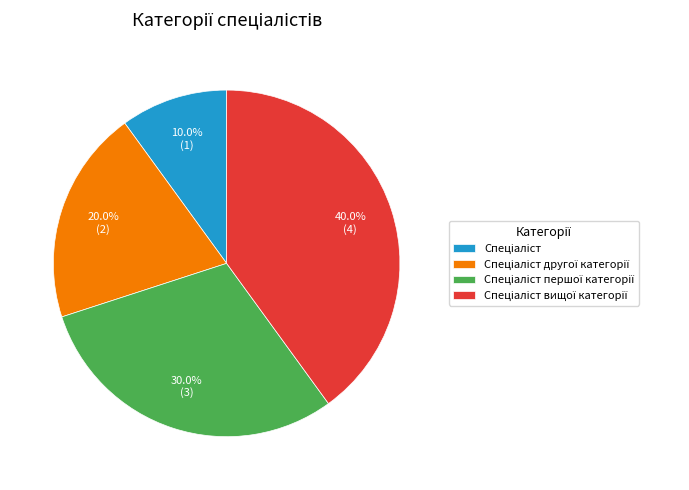

Does any single category account for the majority?

No